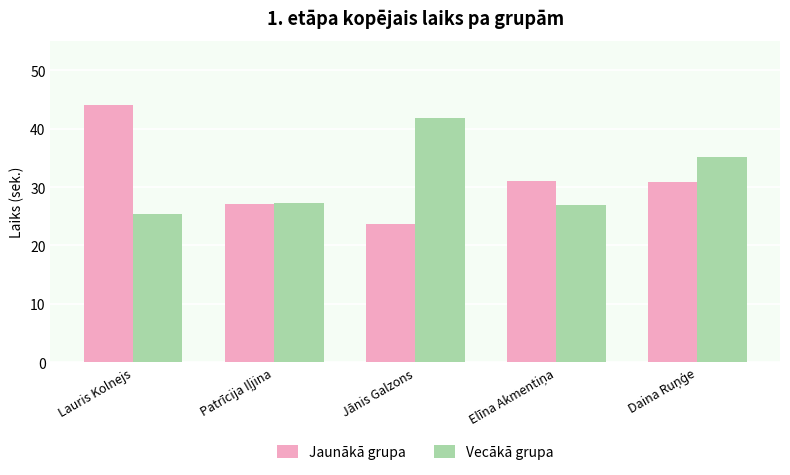

What is the difference between the maximum and minimum values in the Vecākā grupa series?

16.4